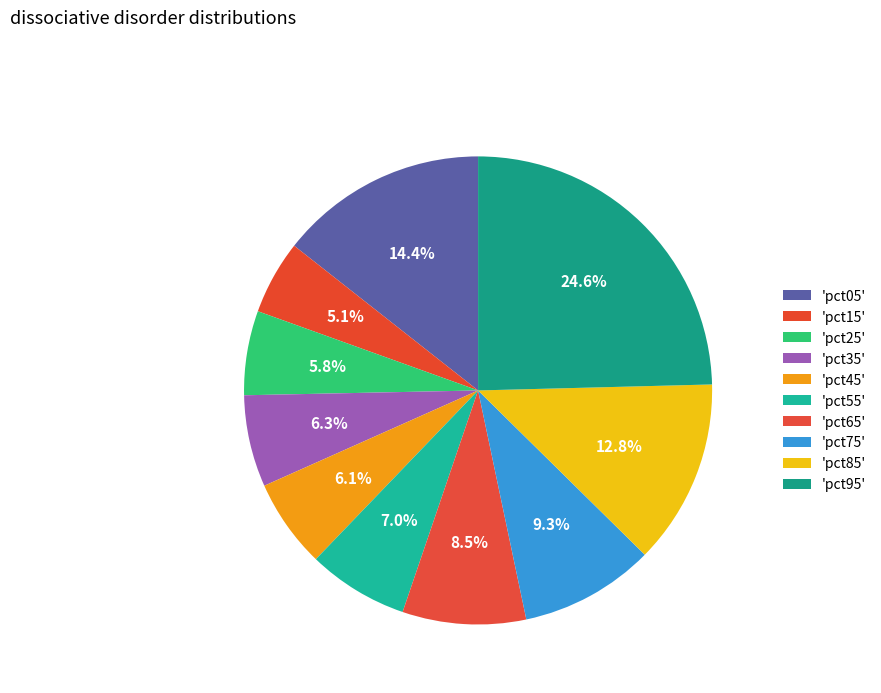

How many segments does this pie chart have?

10